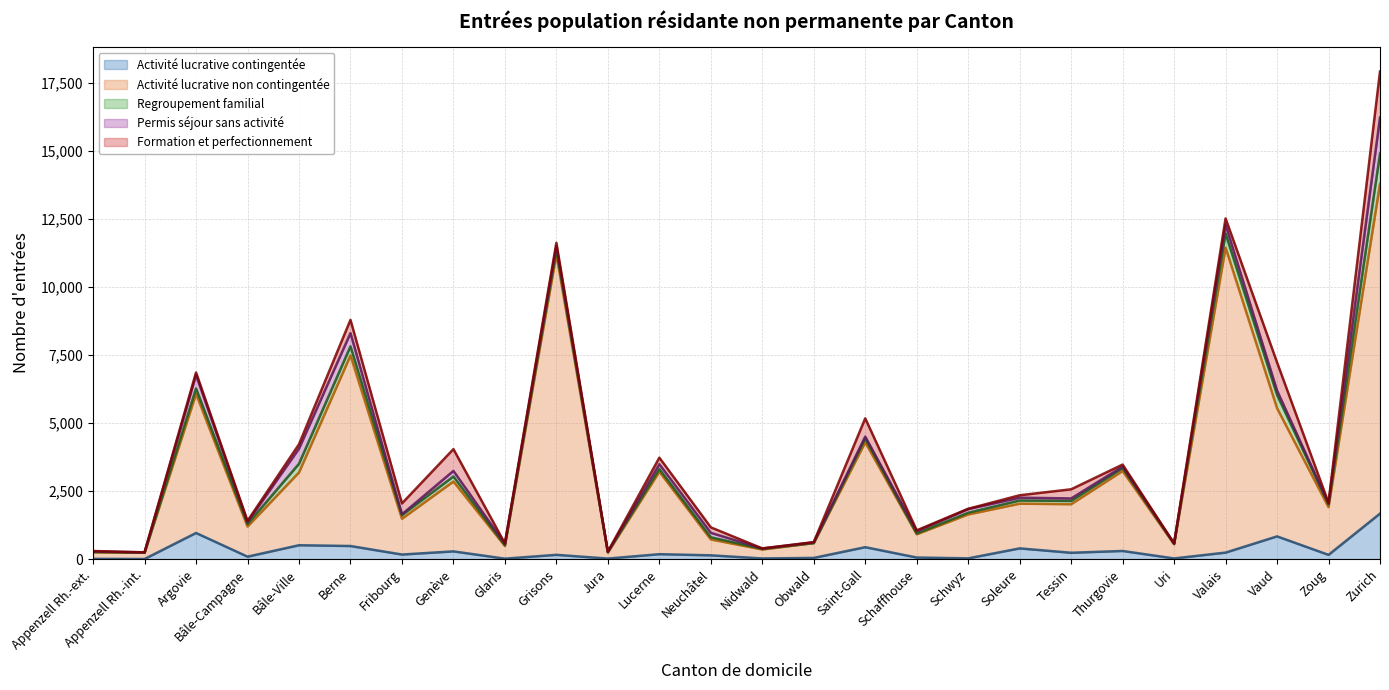

Which series has the largest range (max minus min)?

Activité lucrative non contingentée